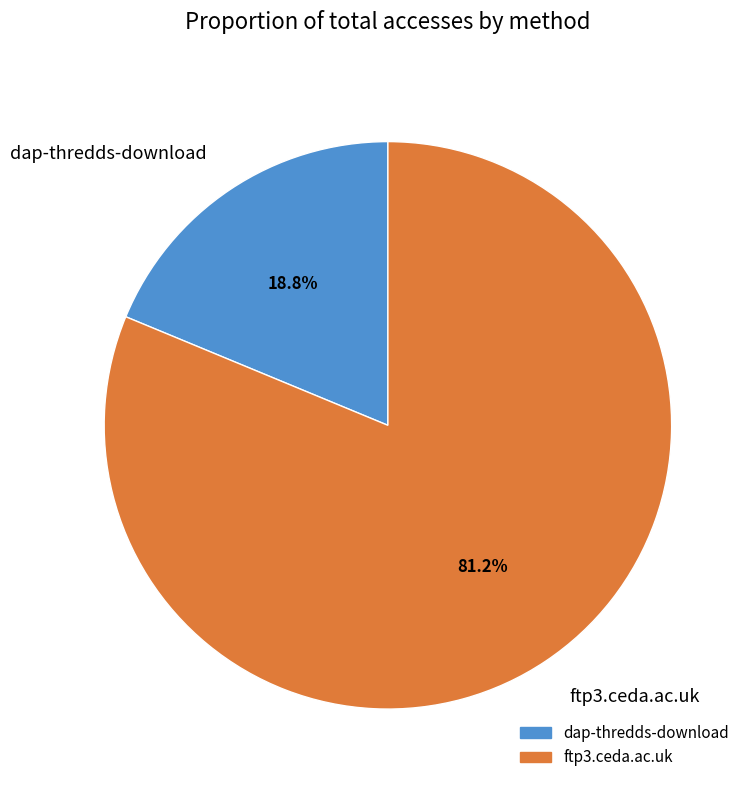

Rank the categories by value from highest to lowest.

ftp3.ceda.ac.uk, dap-thredds-download